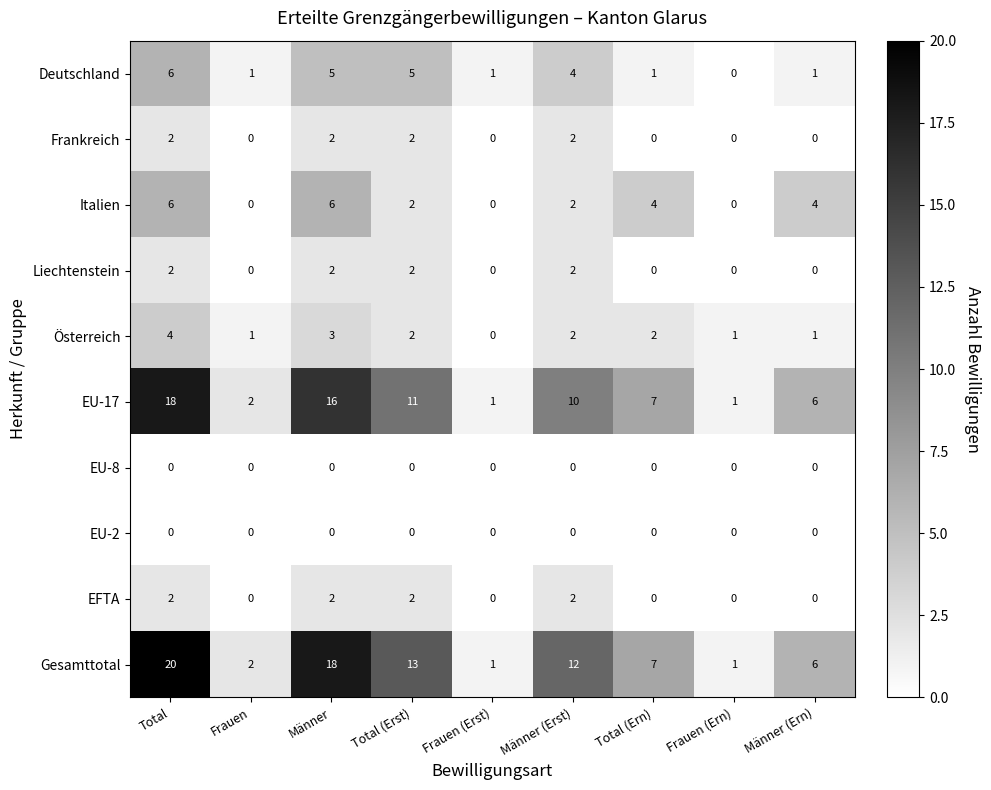

The EFTA series shows -1 at Frauen (Ern). True or false?

False